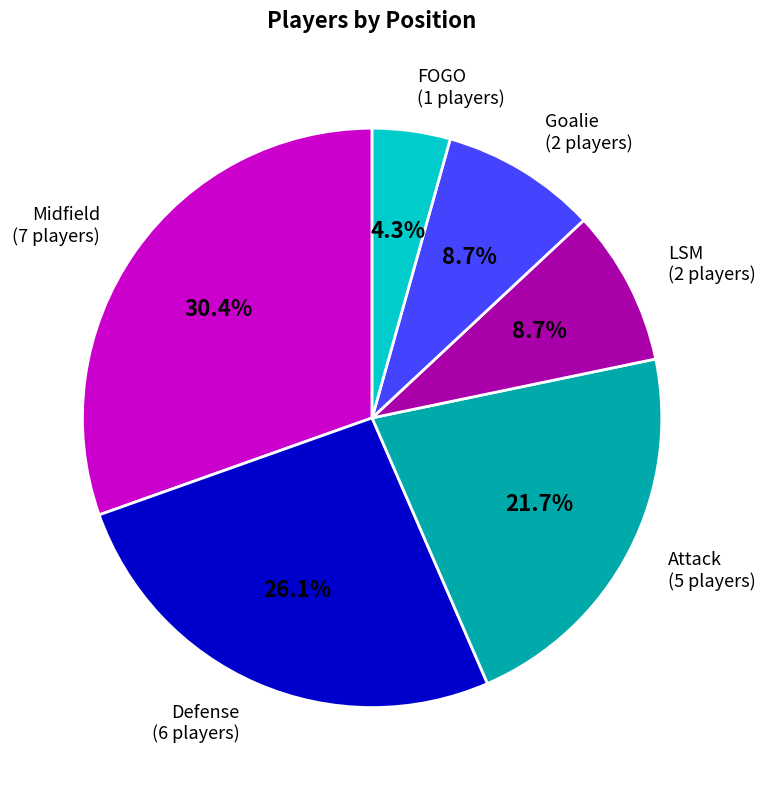

Is there any slice that represents more than half of the pie?

No